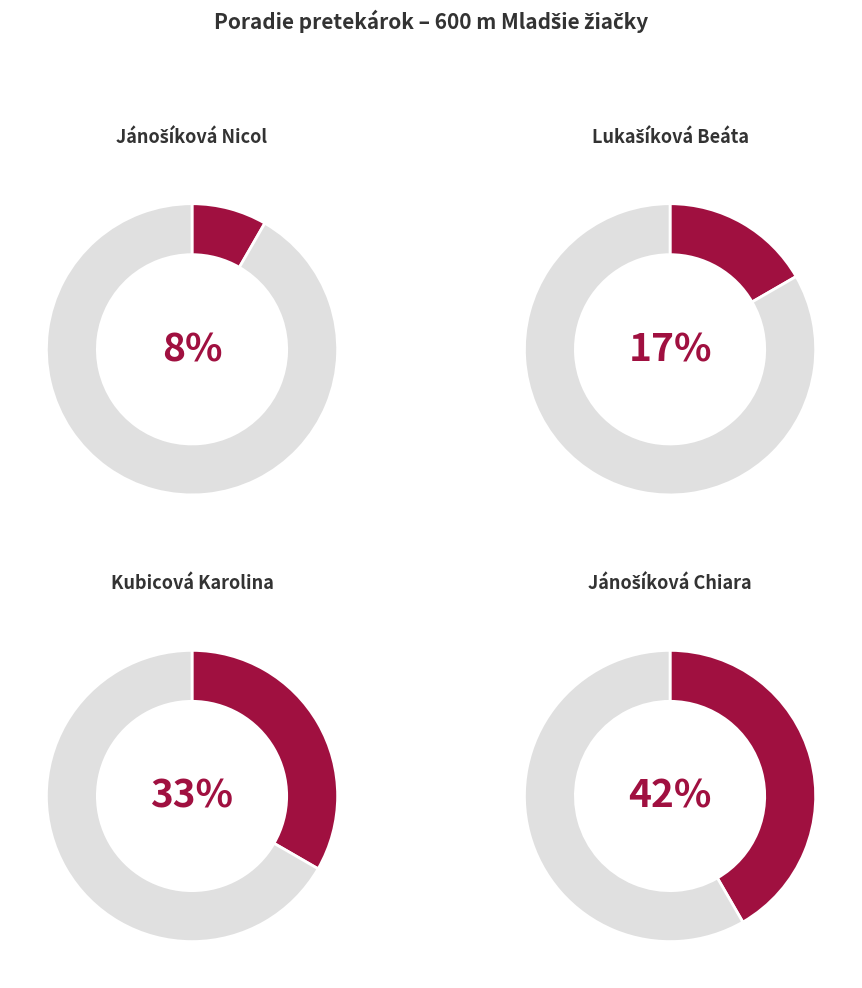

To the nearest percent, what percentage of the pie is Lukašíková Beáta?

17%